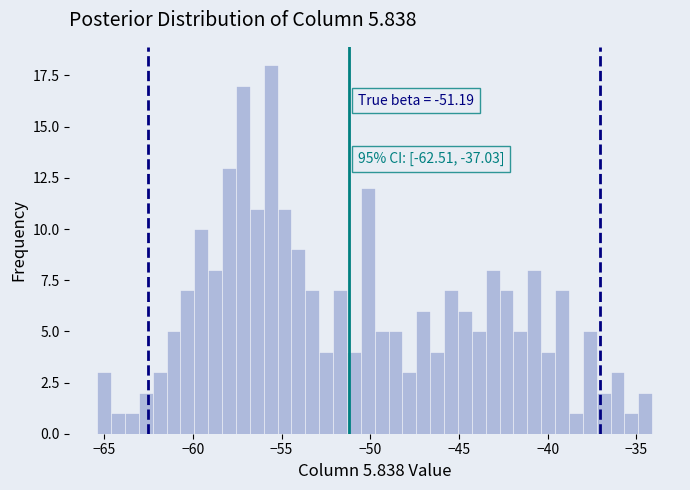

Read against the x-axis, roughly where is the centre of the tallest bar?

-55.5